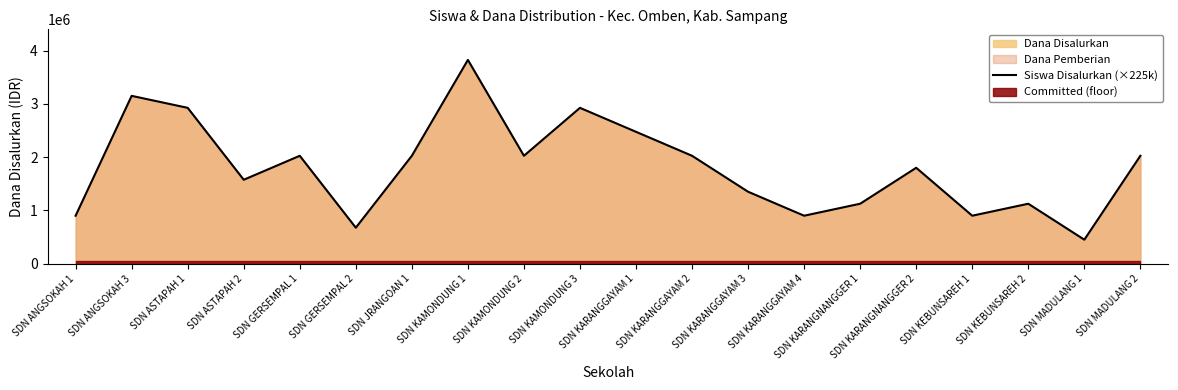

What is the difference between the values at SDN GERSEMPAL 2 and SDN ASTAPAH 1?

2250000